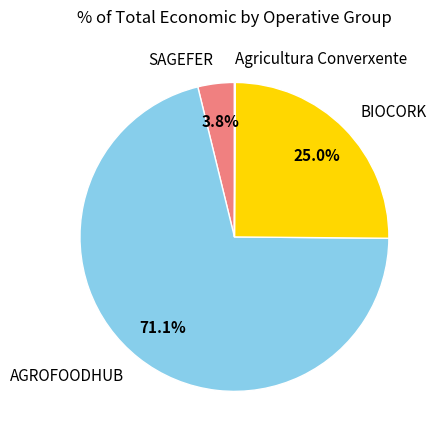

What is the ratio of the value at AGROFOODHUB to the value at BIOCORK?

2.8